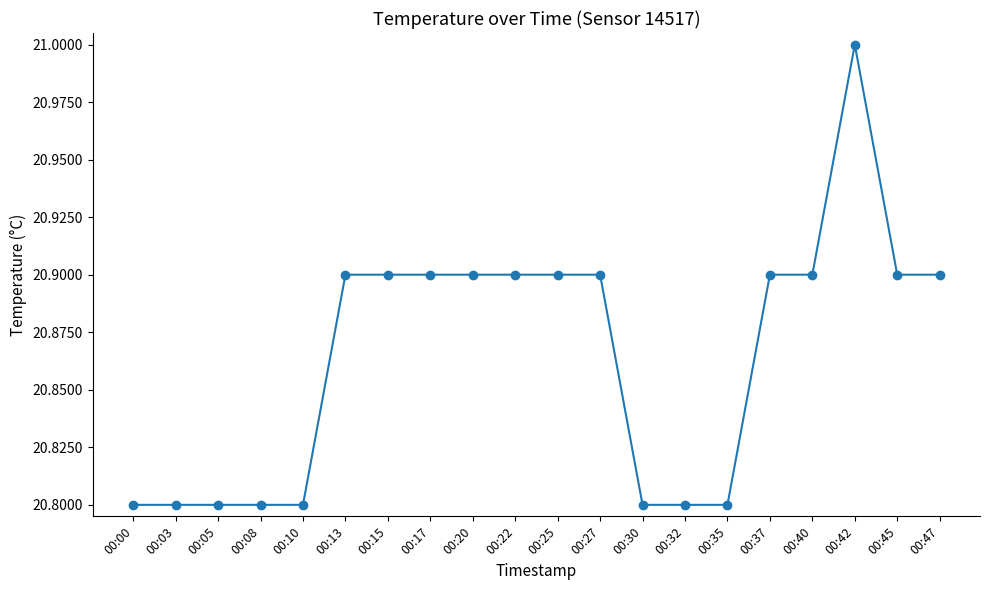

How many series are shown in this chart?

1